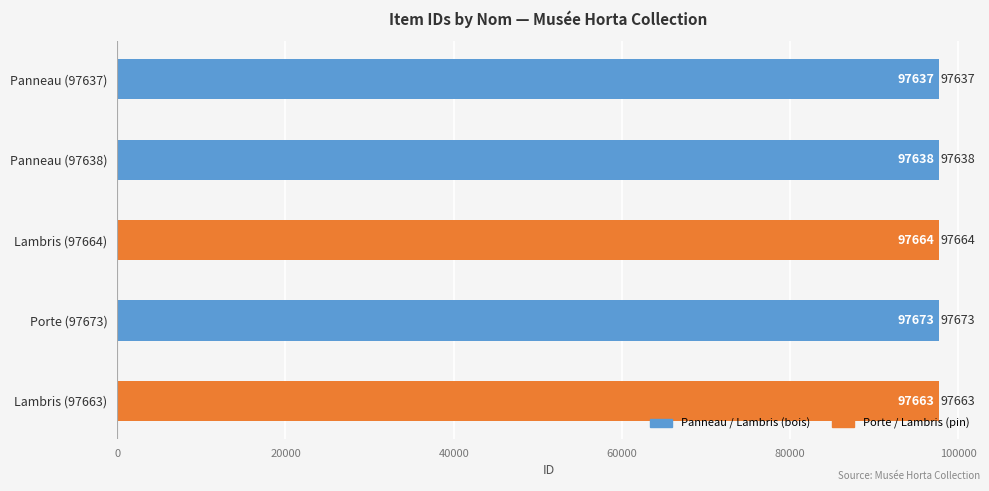

Reading bottom to top, list all the values displayed in this chart.

Lambris (97663)=97663	Porte (97673)=97673	Lambris (97664)=97664	Panneau (97638)=97638	Panneau (97637)=97637